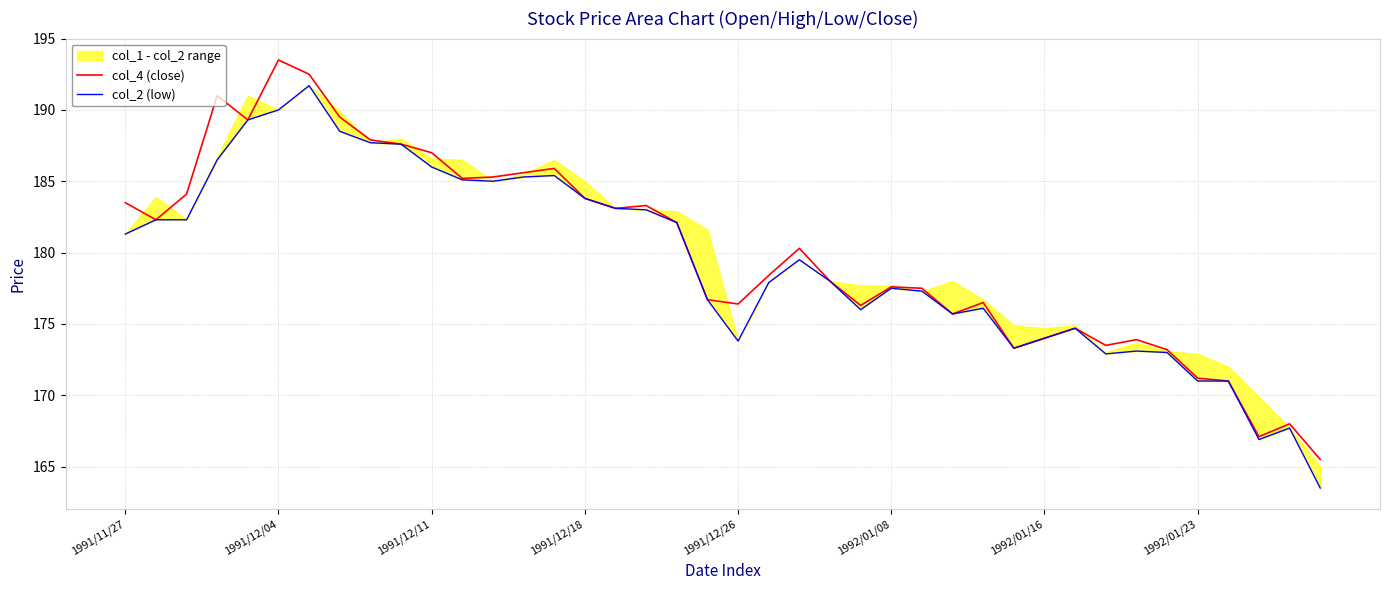

Which series has the largest range (max minus min)?

col_2 (low)